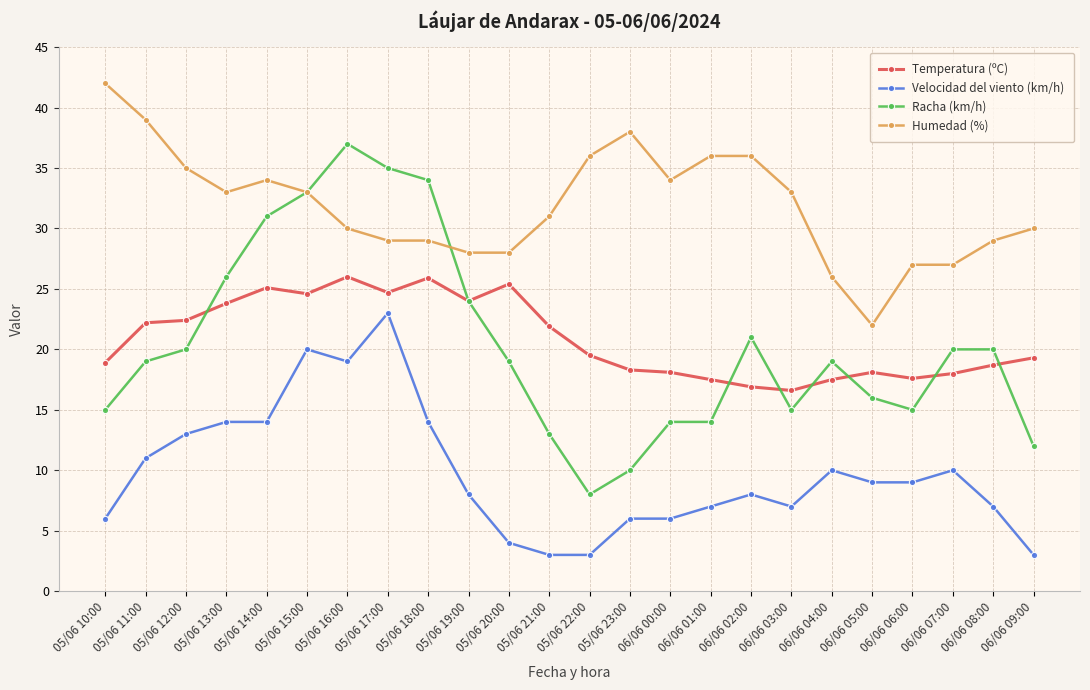

True or false: Racha (km/h) has a value of 51.6 at 05/06 14:00.

False